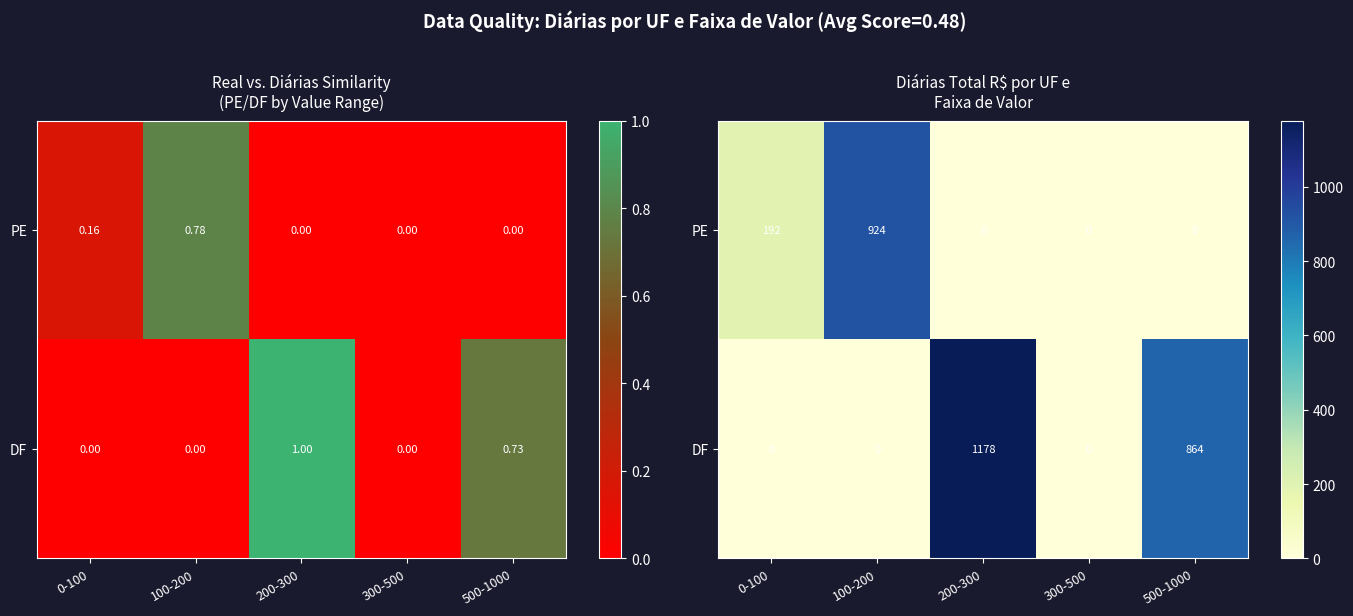

The value of DF at 200-300 is 634.1. True or false?

False